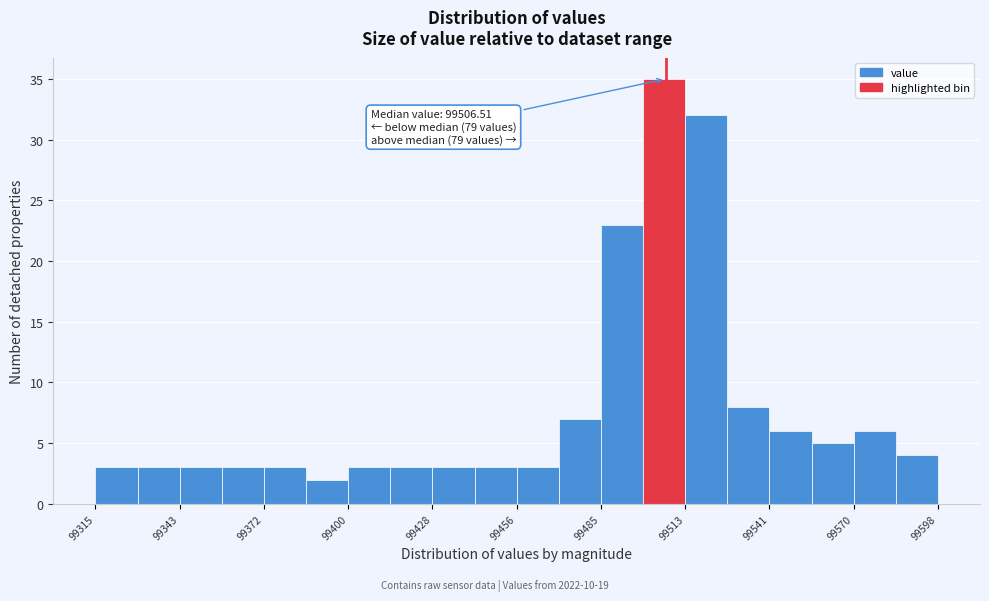

Around what value on the x-axis is the tallest bar? Give the approximate position of its centre, as read against the axis.

99505